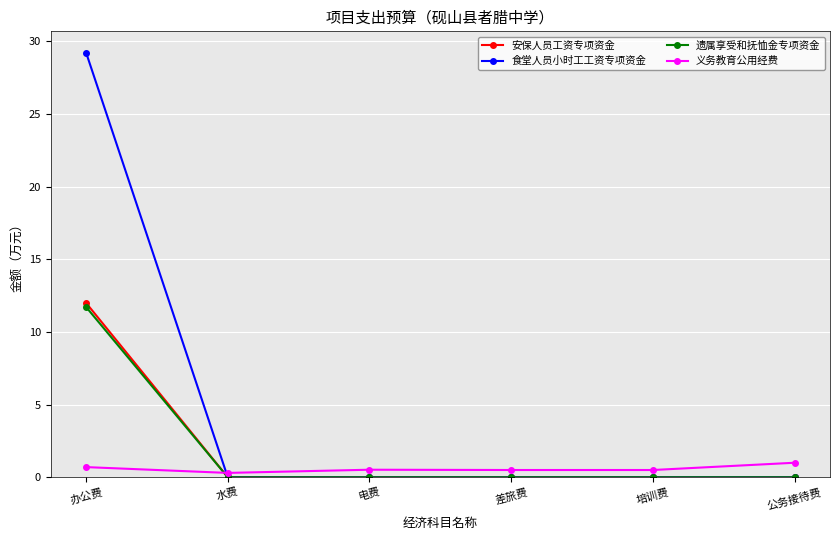

Reading left to right, extract all data points from this chart.

安保人员工资专项资金: 办公费=12.0	水费=0.0	电费=0.0	差旅费=0.0	培训费=0.0	公务接待费=0.0
食堂人员小时工工资专项资金: 办公费=29.2	水费=0.0	电费=0.0	差旅费=0.0	培训费=0.0	公务接待费=0.0
遗属享受和抚恤金专项资金: 办公费=11.7	水费=0.0	电费=0.0	差旅费=0.0	培训费=0.0	公务接待费=0.0
义务教育公用经费: 办公费=0.7	水费=0.3	电费=0.5	差旅费=0.5	培训费=0.5	公务接待费=1.0